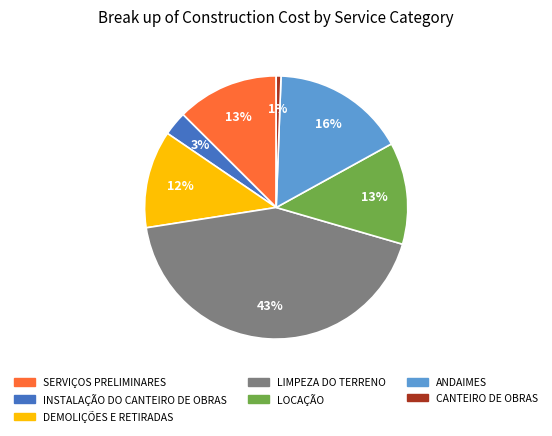

To the nearest percent, what is the average slice percentage?

14%